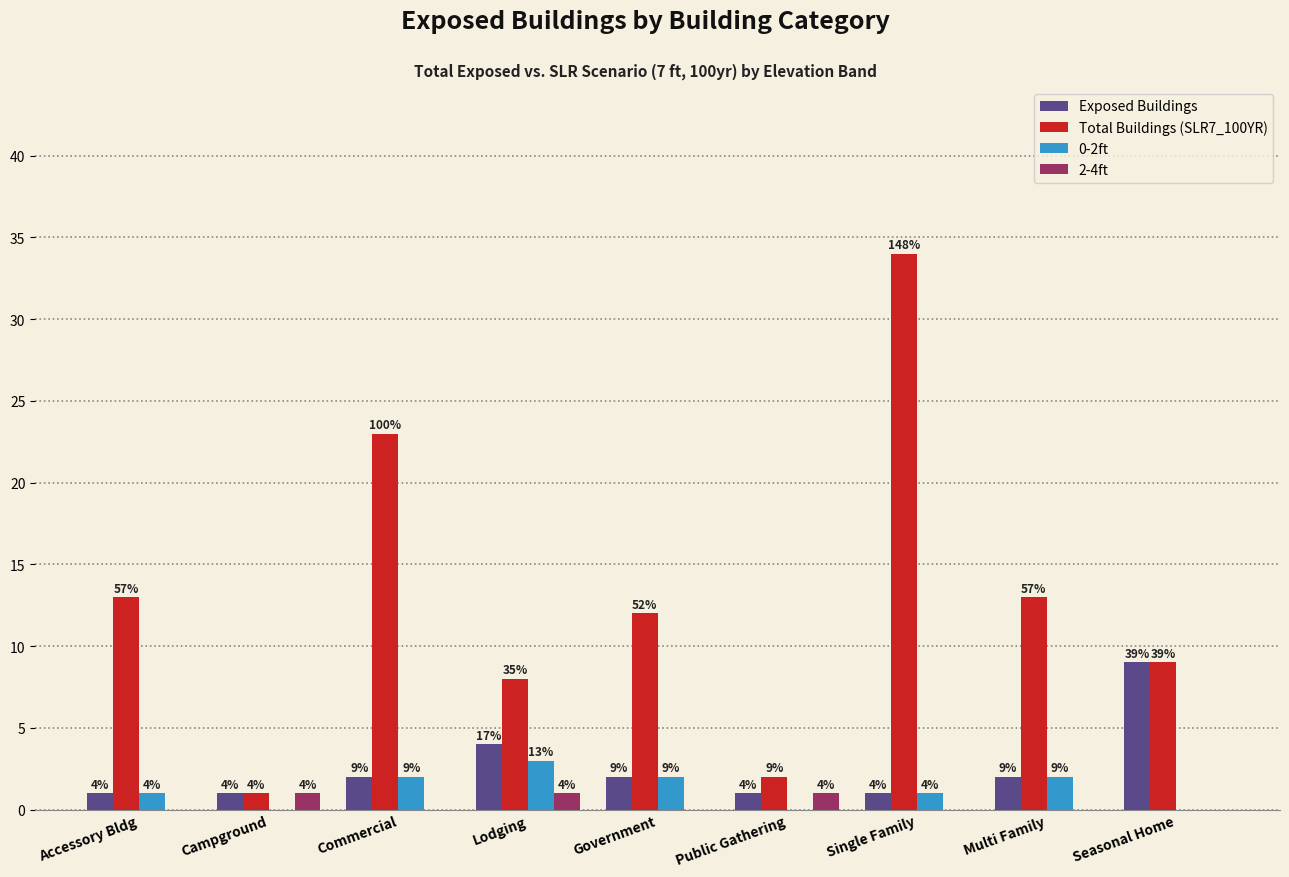

Reading left to right, list all the values displayed in this chart.

Exposed Buildings: 1	1	2	4	2	1	1	2	9
Total Buildings (SLR7_100YR): 13	1	23	8	12	2	34	13	9
0-2ft: 1	0	2	3	2	0	1	2	0
2-4ft: 0	1	0	1	0	1	0	0	0